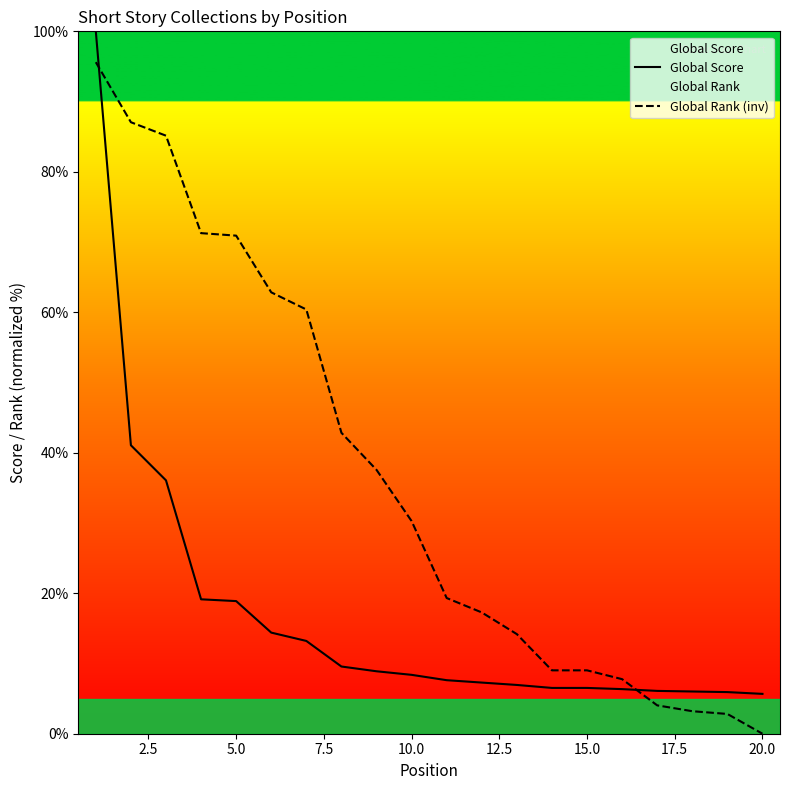

What is the difference between the maximum and minimum values in the Global Rank (inv) series?

95.6